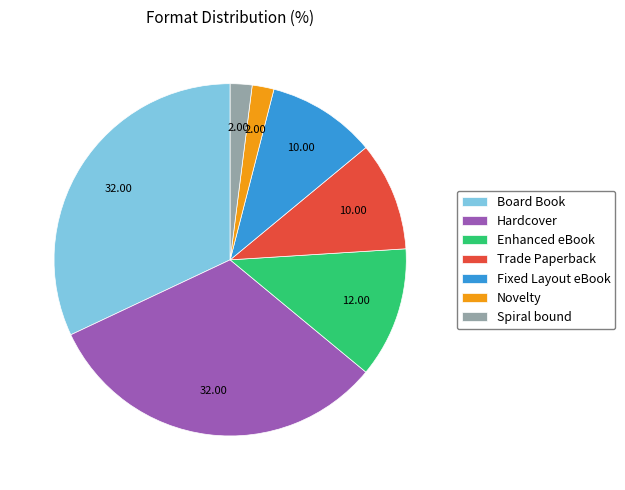

Does Board Book account for over 50% of the chart?

No